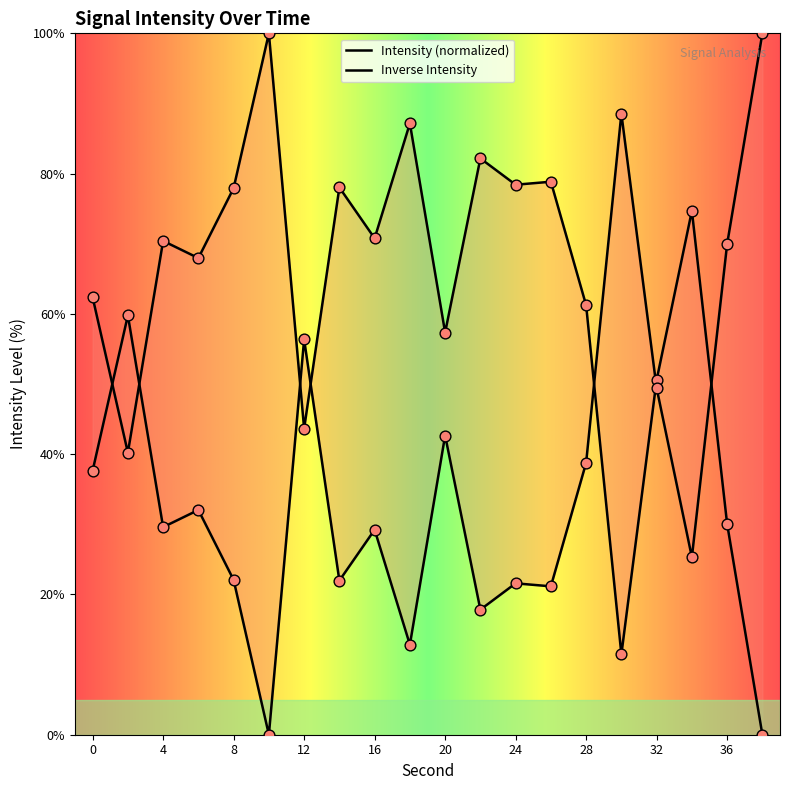

Which has a higher value, 38 or 14?

14